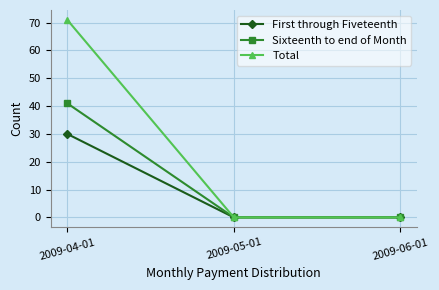

Which series has the widest spread of values?

Total